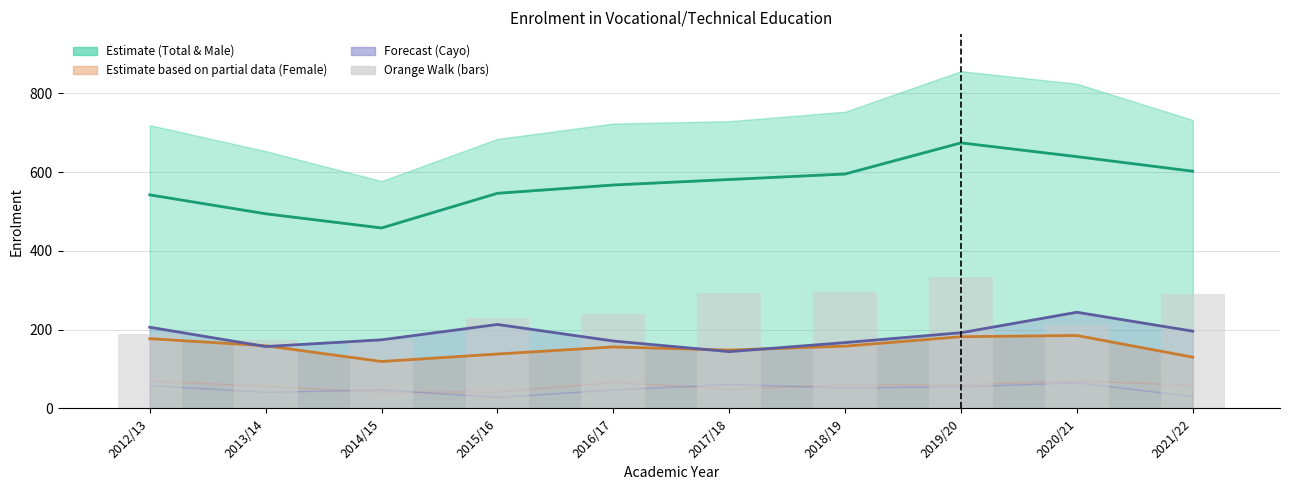

Reading left to right, what are all the values shown in this chart?

Male: 542	494	458	546	567	581	595	674	639	602
Female: 177	159	119	138	156	148	158	182	185	130
Cayo: 206	157	174	213	171	144	167	192	244	196
Orange Walk: 188	173	173	230	240	292	295	333	212	291